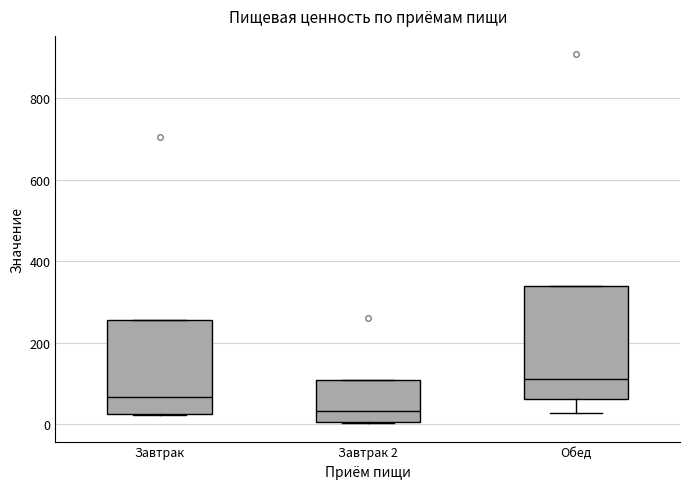

Where is the upper edge of the box for Завтрак 2 on the y-axis? The values are not printed on the chart, so give them approximately, as read against the axis.

100